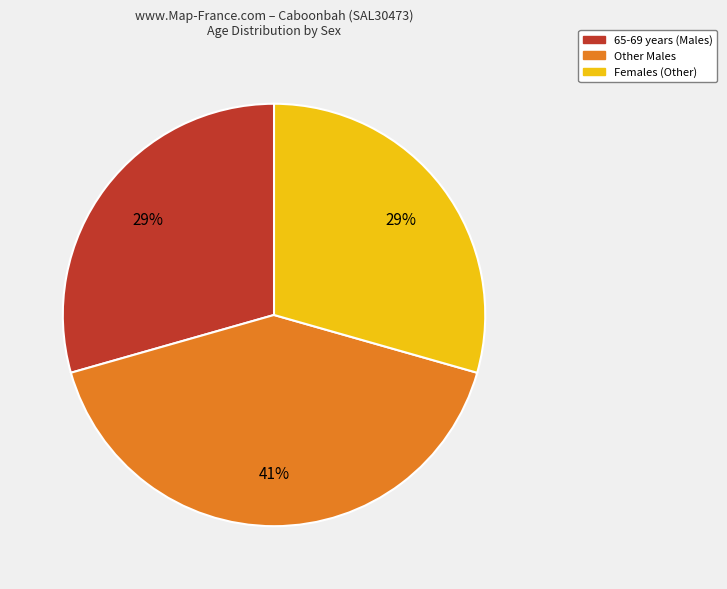

Is there any slice that represents more than half of the pie?

No